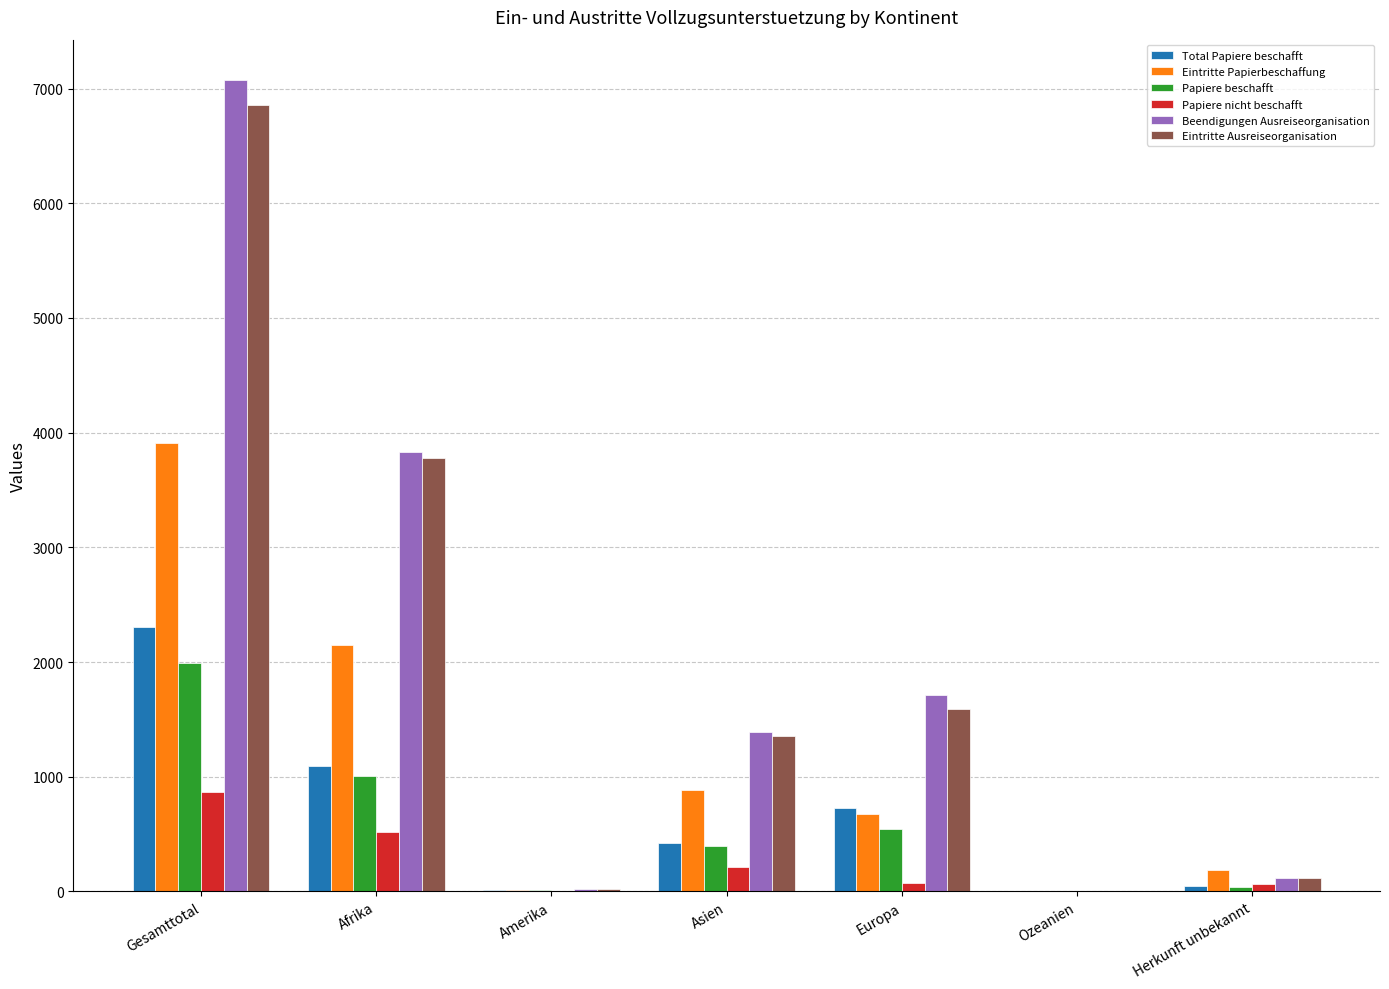

Which series changed the most between Gesamttotal and Ozeanien?

Beendigungen Ausreiseorganisation